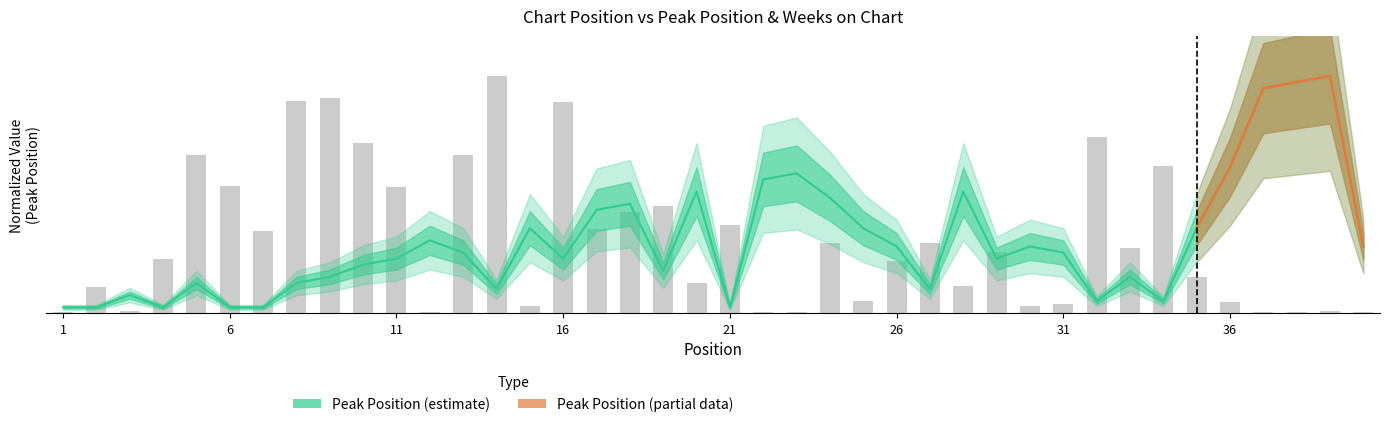

How many data points in Peak Position are above 7?

20